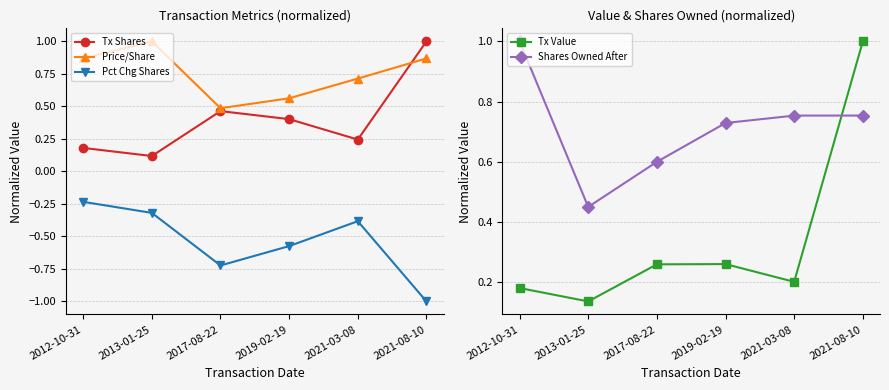

What is the approximate value of Price/Share at 2013-01-25?

1.0